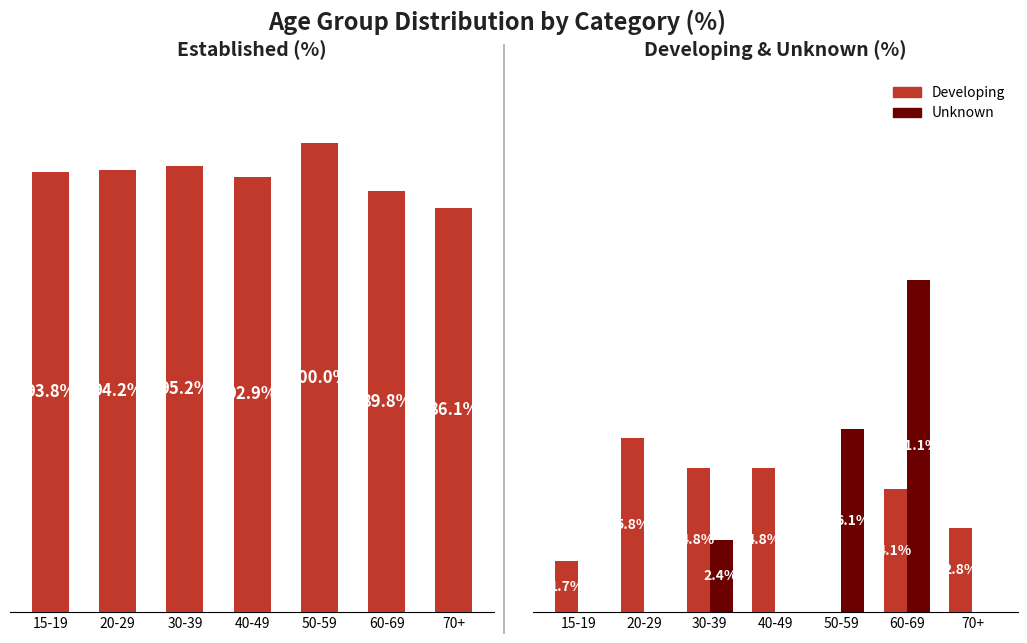

What is the label of the 2nd bar from the right?

60-69